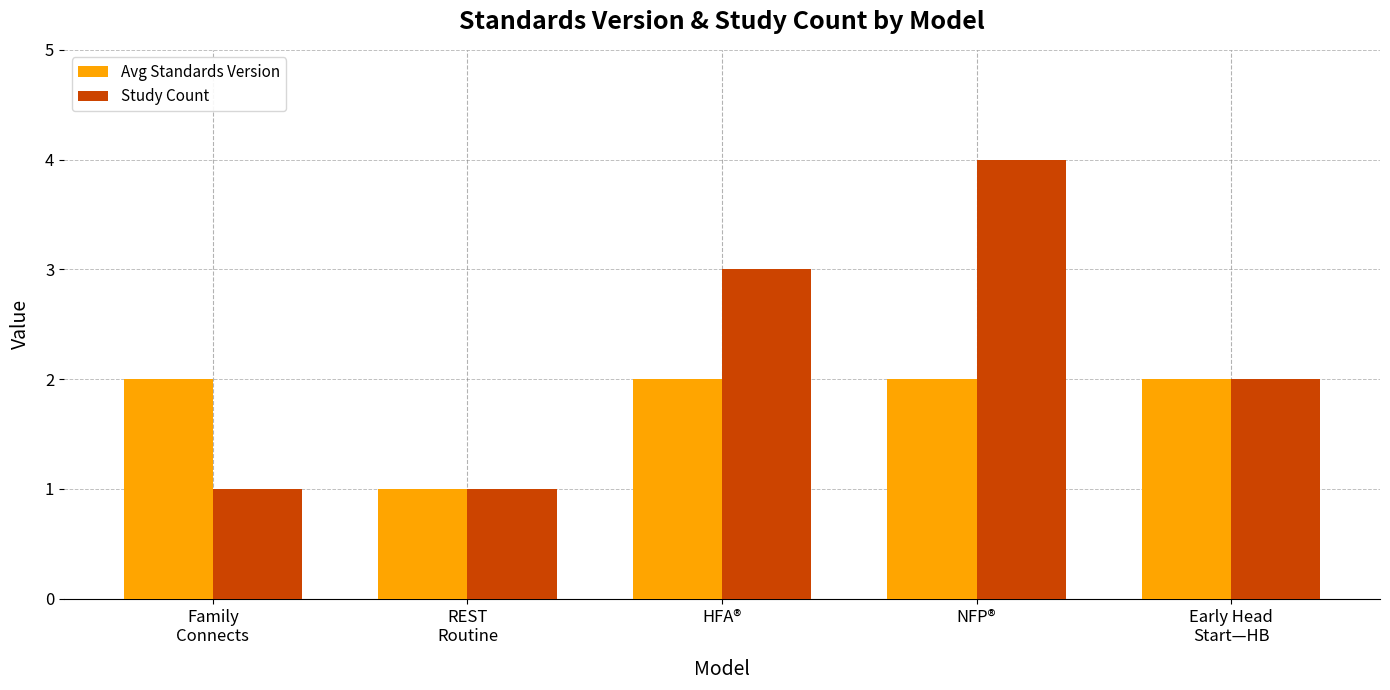

What is the sum of all Study Count values?

11